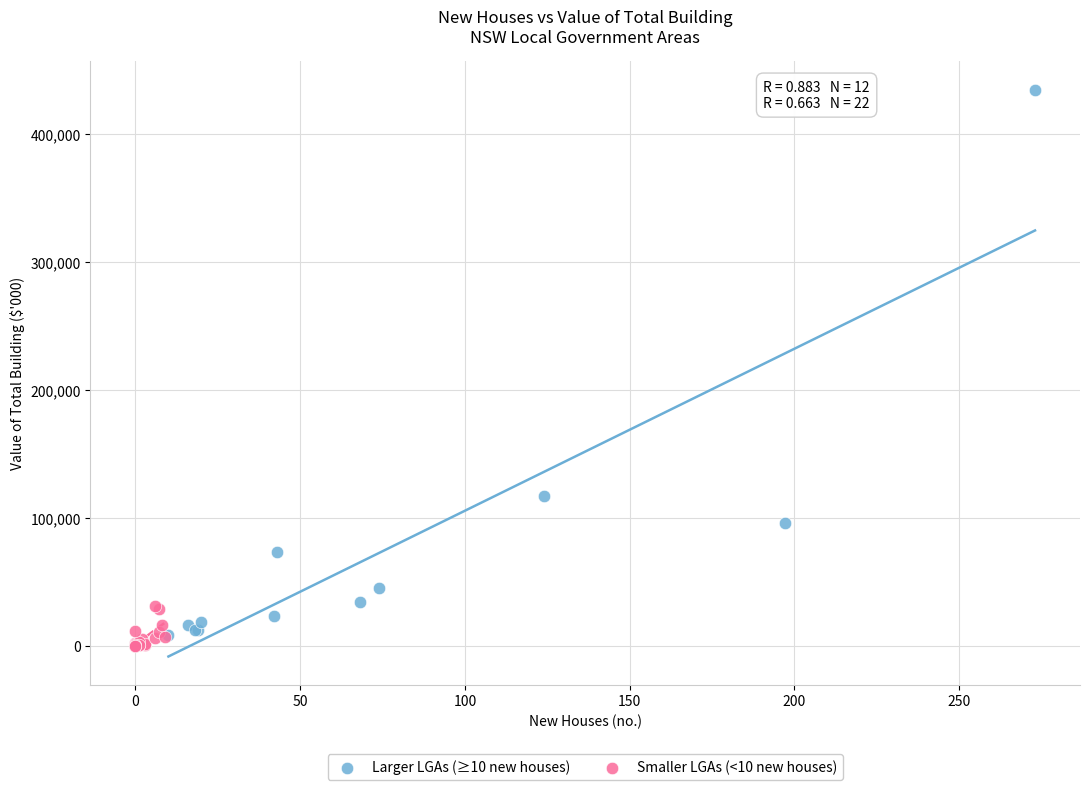

Which series has the widest spread of Y values?

Larger LGAs (≥10 new houses)